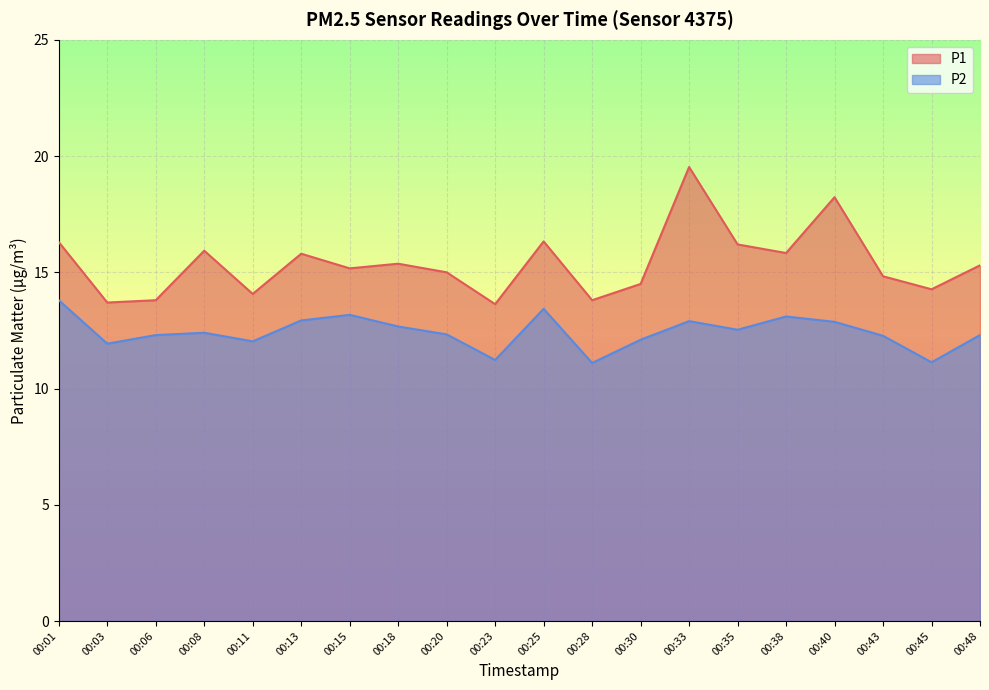

What is the difference between the highest and lowest values at 00:35?

3.7